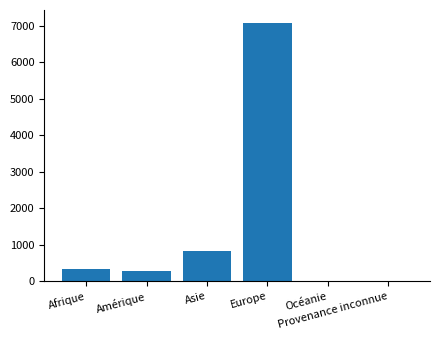

The value at Amérique is 60. True or false?

False